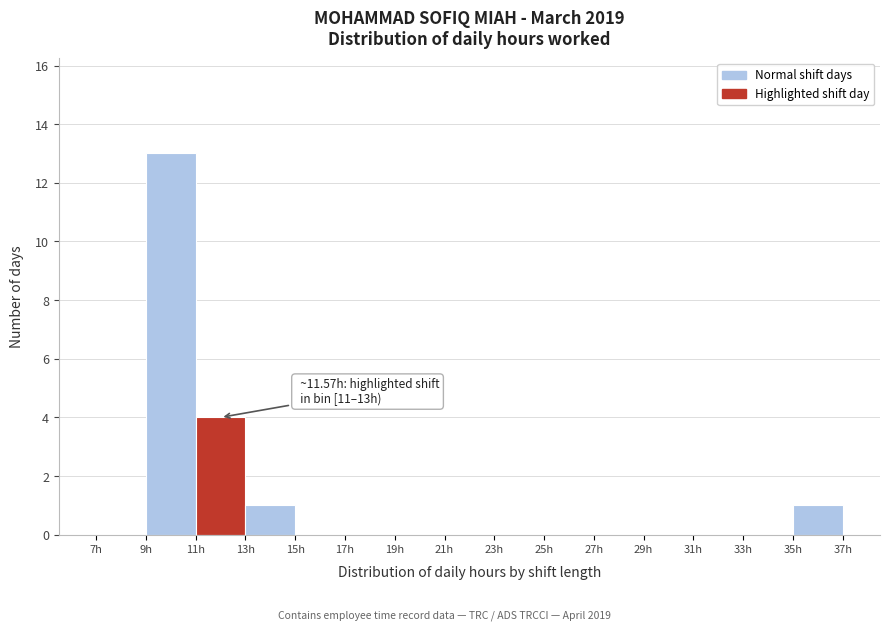

Which range on the x-axis has the tallest bar?

9 to 11